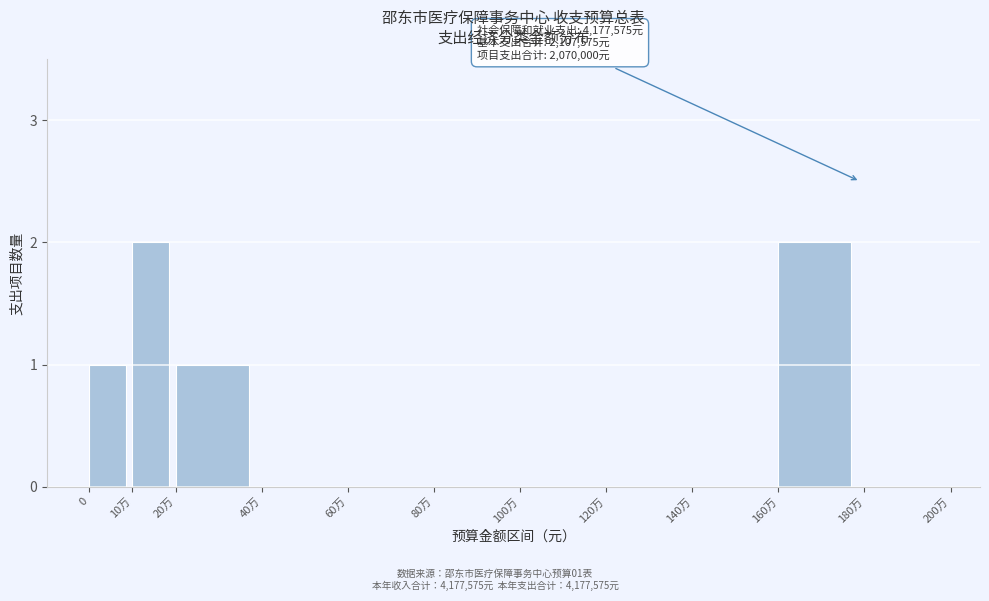

Reading left to right, extract all data points from this chart.

0=1	10万=2	20万=1	40万=0	60万=0	80万=0	100万=0	120万=0	140万=0	160万=2	180万=0